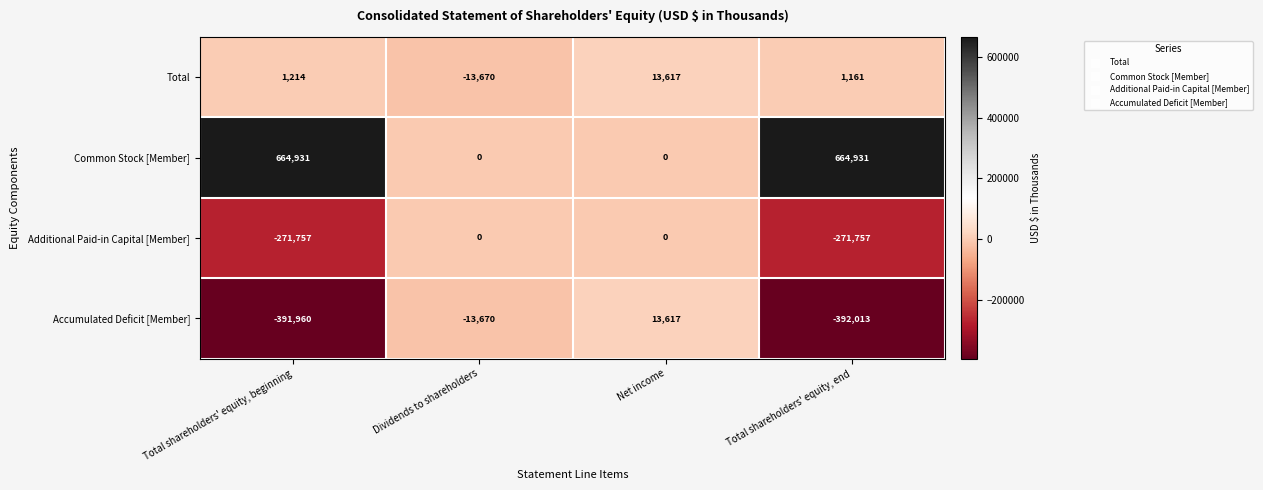

What is the lowest value of the Additional Paid-in Capital [Member] series?

-271757